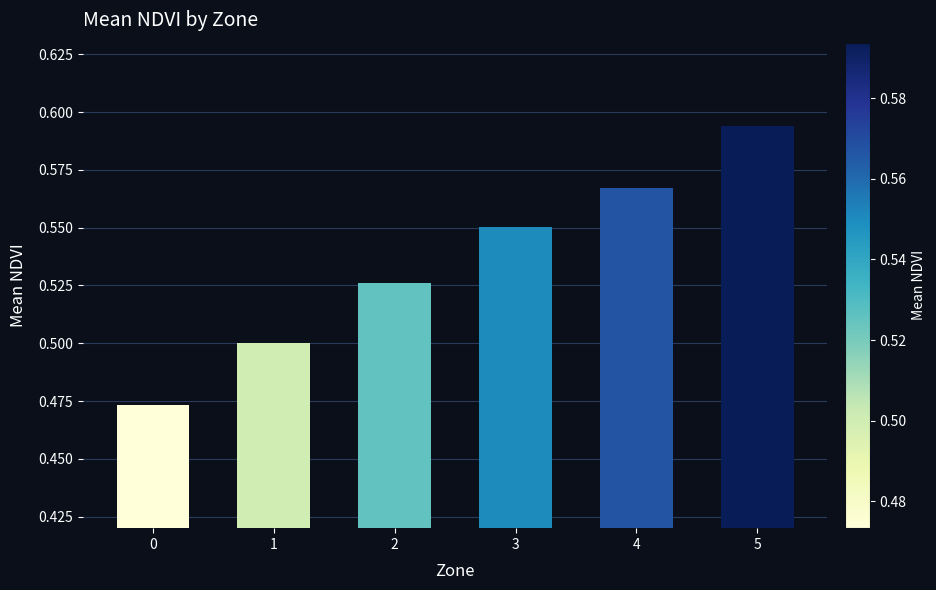

Is it true that the value at 0 is 0.5?

True